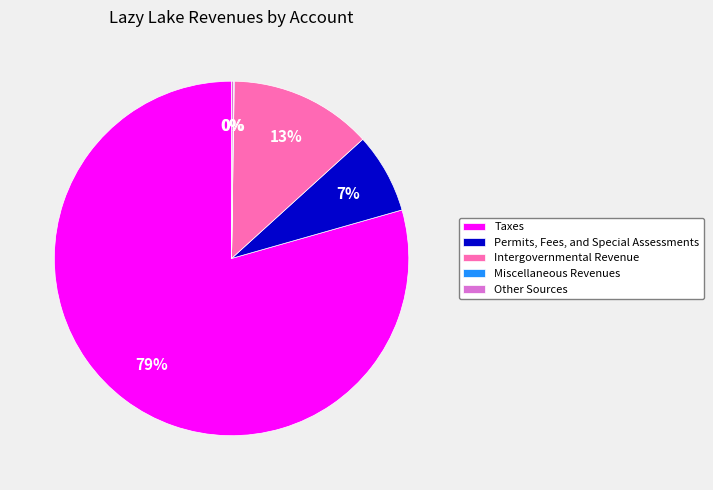

Is there any slice that represents more than half of the pie?

Yes